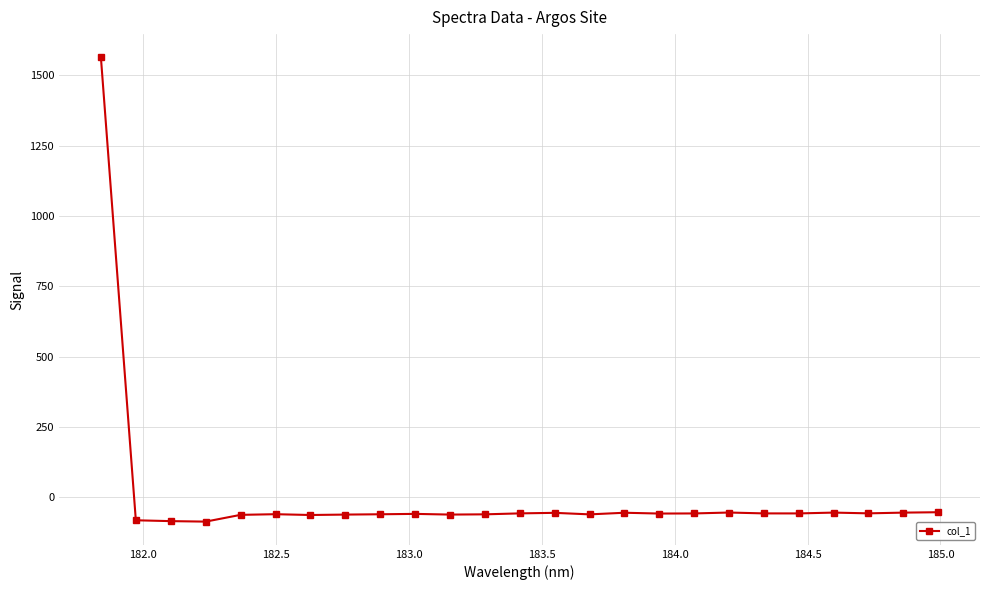

Is this an area chart (filled region under the line)?

No